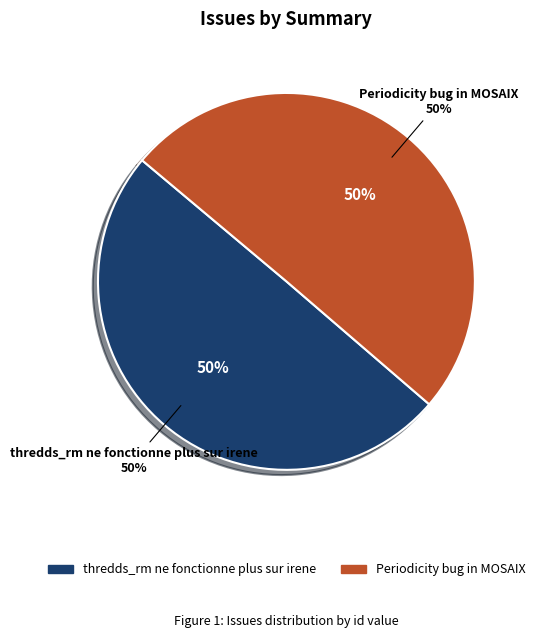

Do thredds_rm ne fonctionne plus sur irene and Periodicity bug in MOSAIX together represent more than half of the pie?

Yes